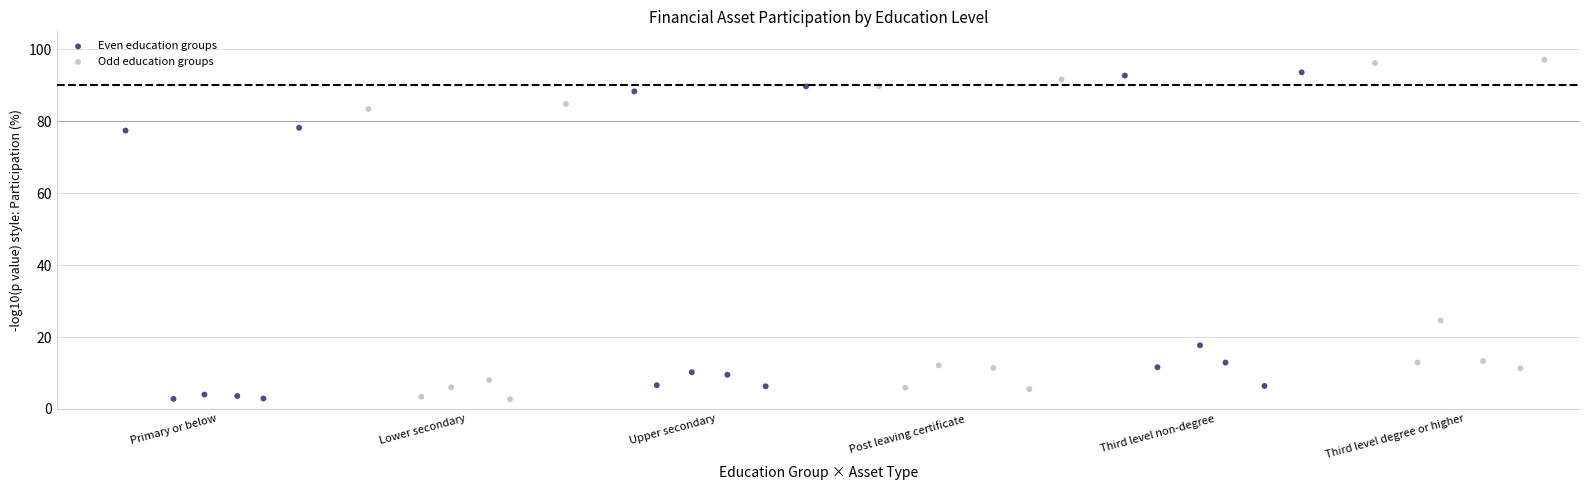

What are all the series names shown in the legend?

Even education groups, Odd education groups